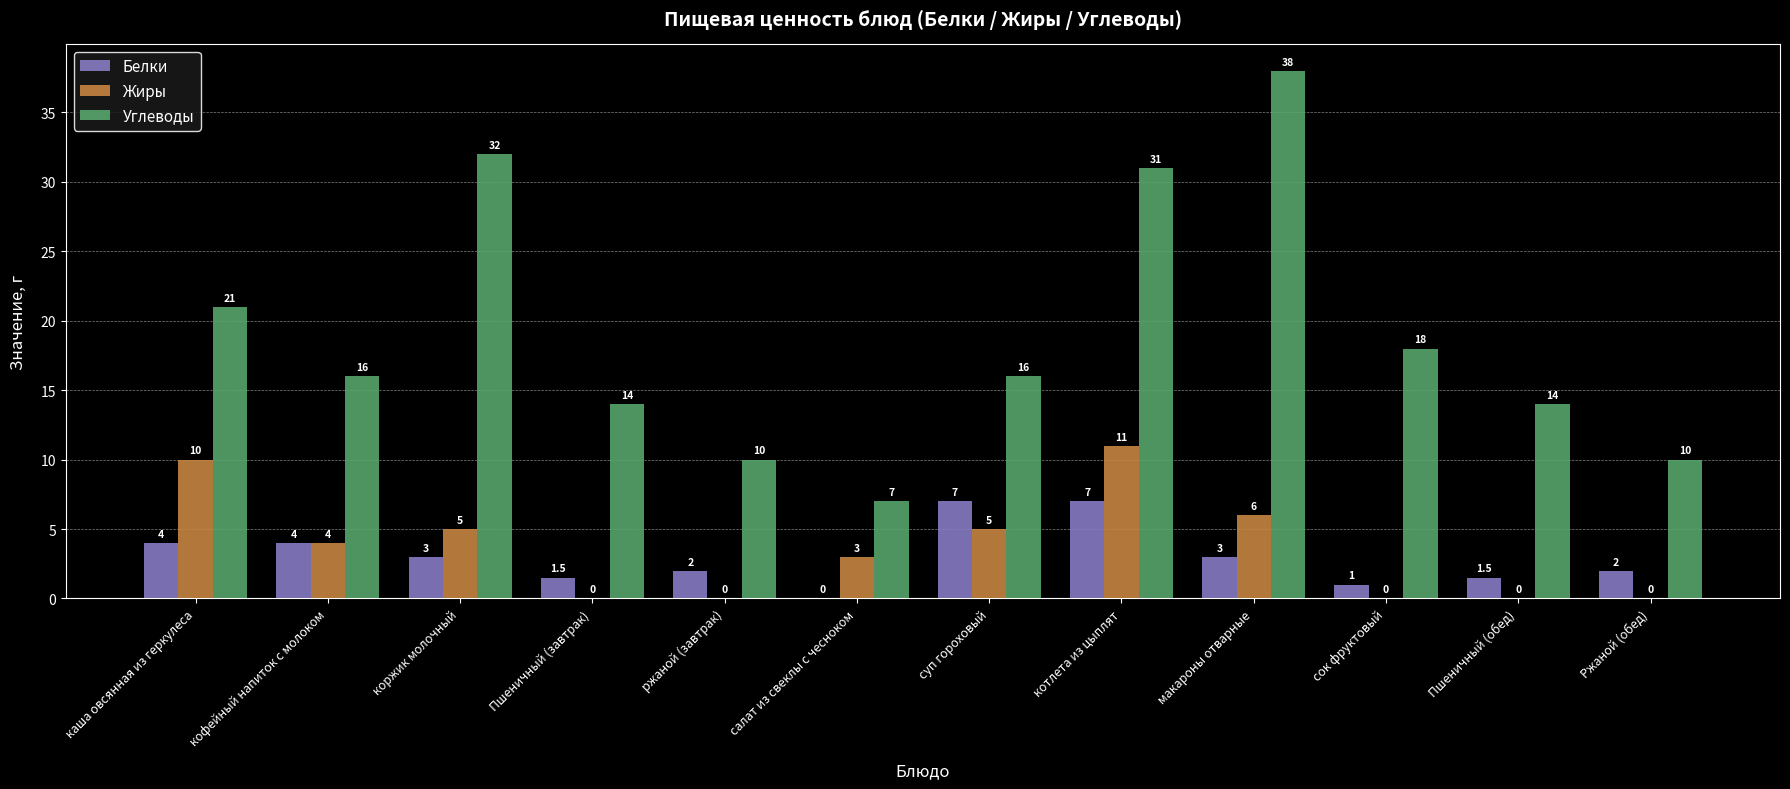

What is the maximum value shown in the chart?

38.0